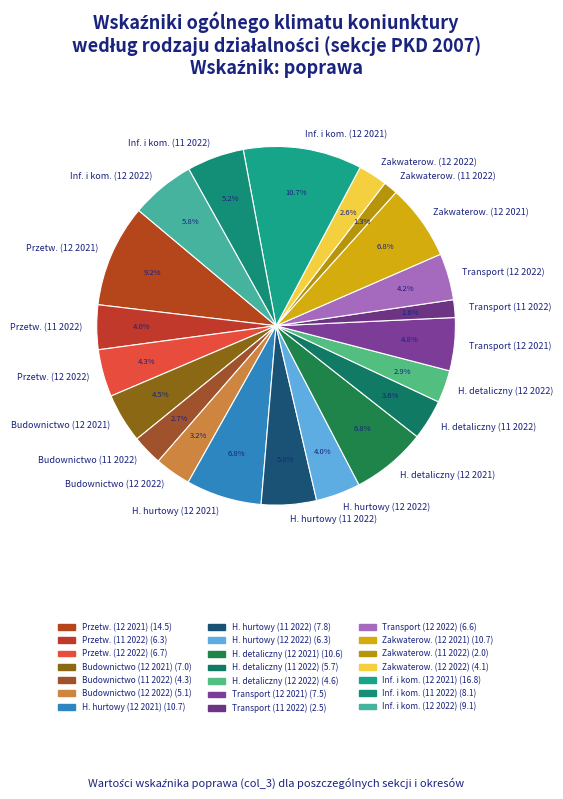

Approximately how many times larger is the value at Inf. i kom. (11 2022) compared to H. hurtowy (12 2021)?

0.8